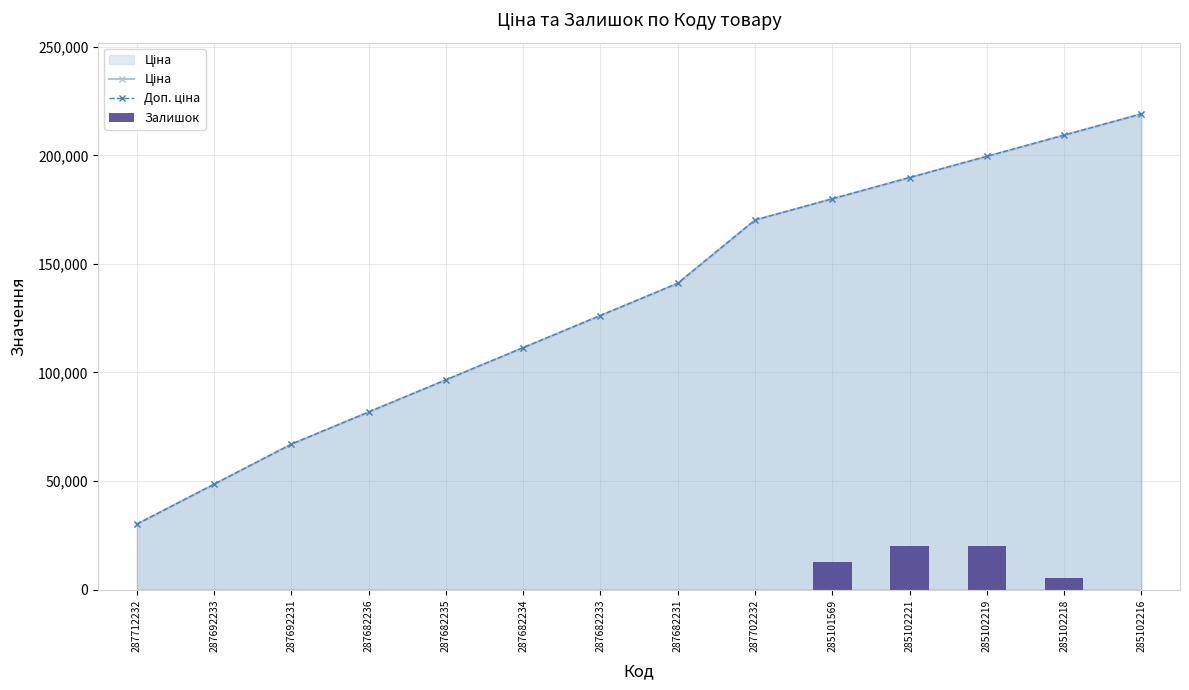

What is the difference between the maximum and minimum values in the Ціна series?

188959.5